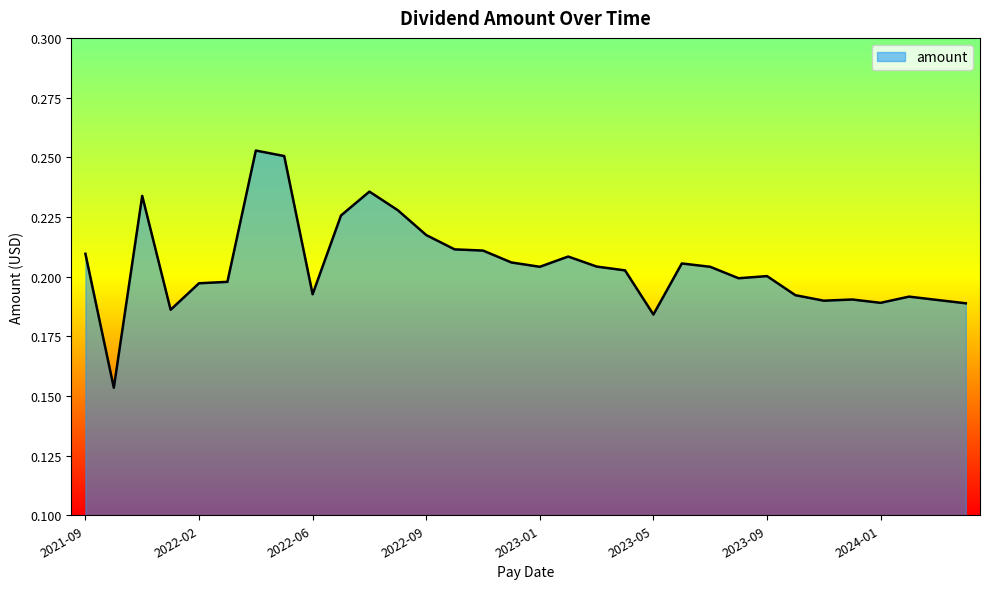

True or false: the data shows 0.2 at 2023-09.

True